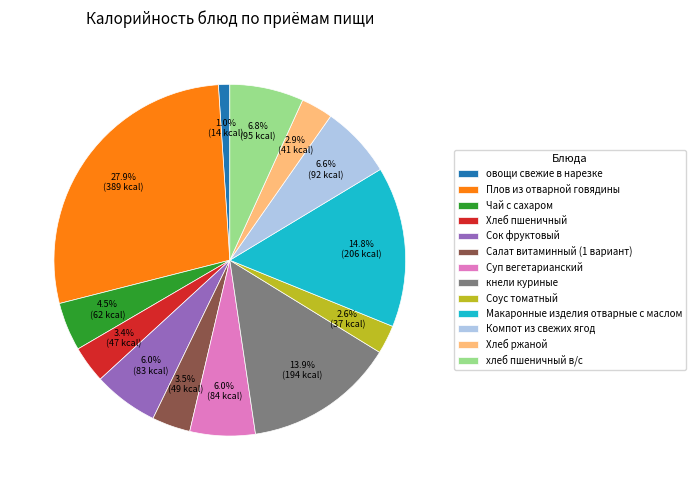

Which category has the biggest portion of the pie?

Плов из отварной говядины